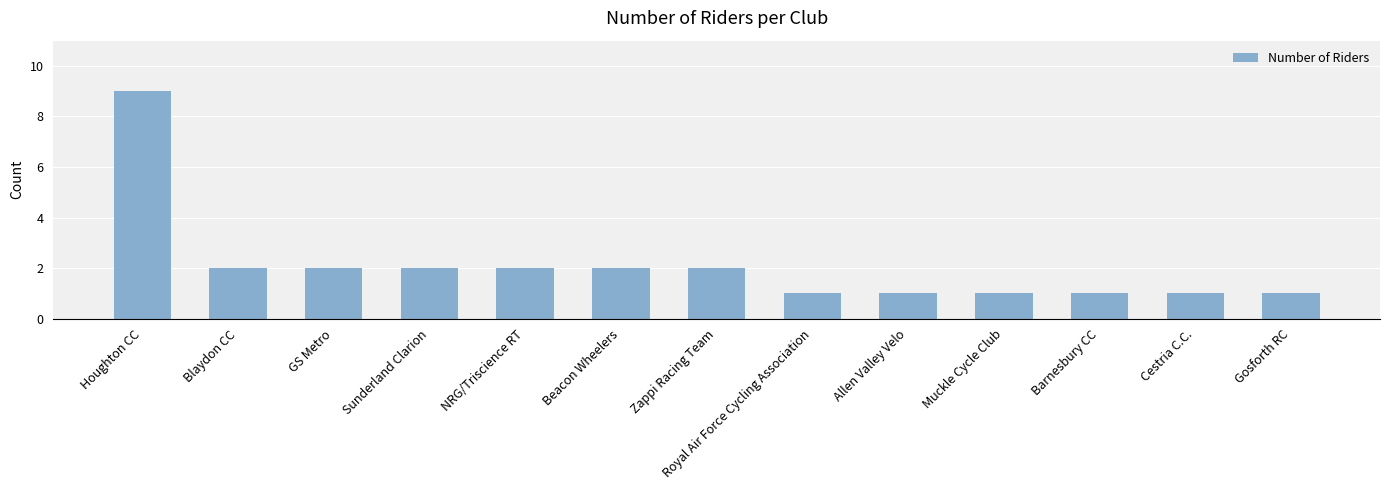

How many series are shown in this chart?

1